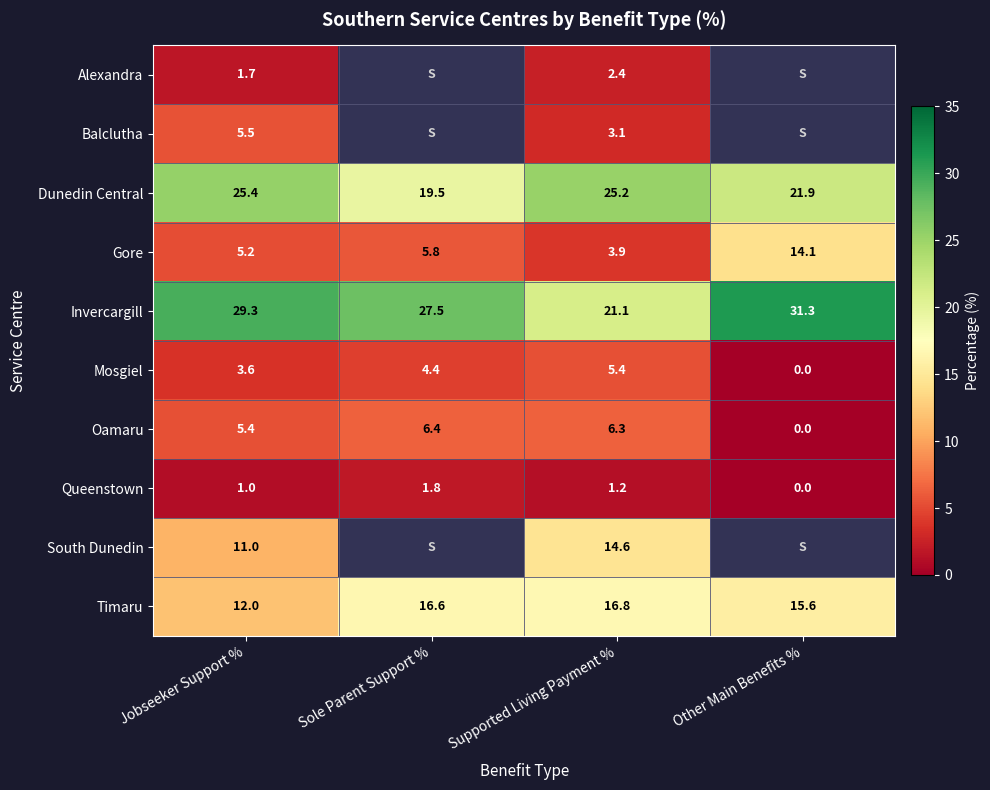

Is the value of Invercargill at Jobseeker Support % greater than the value of South Dunedin at Jobseeker Support %?

Yes